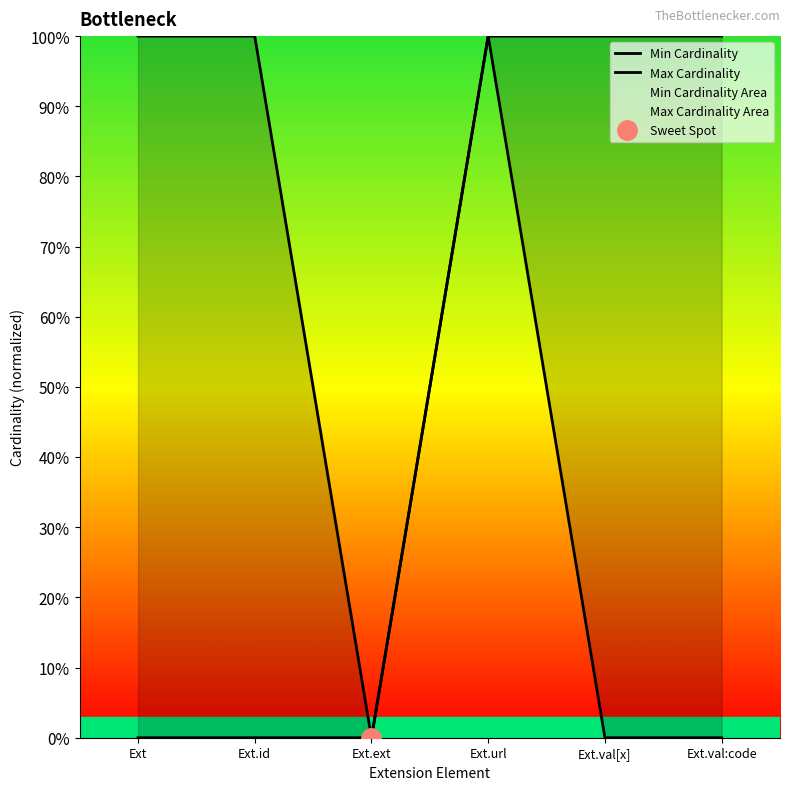

Reading right to left, what are all the values shown in this chart?

Min Cardinality: 0	0	1	0	0	0
Max Cardinality: 1	1	1	0	1	1